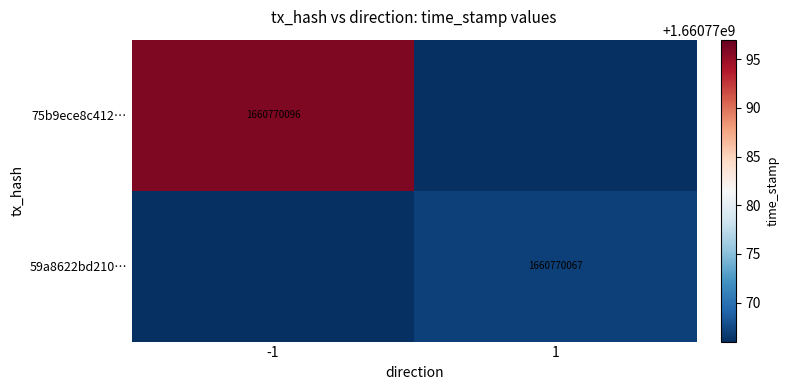

The 75b9ece8c412… series shows 2632100999 at -1. True or false?

False